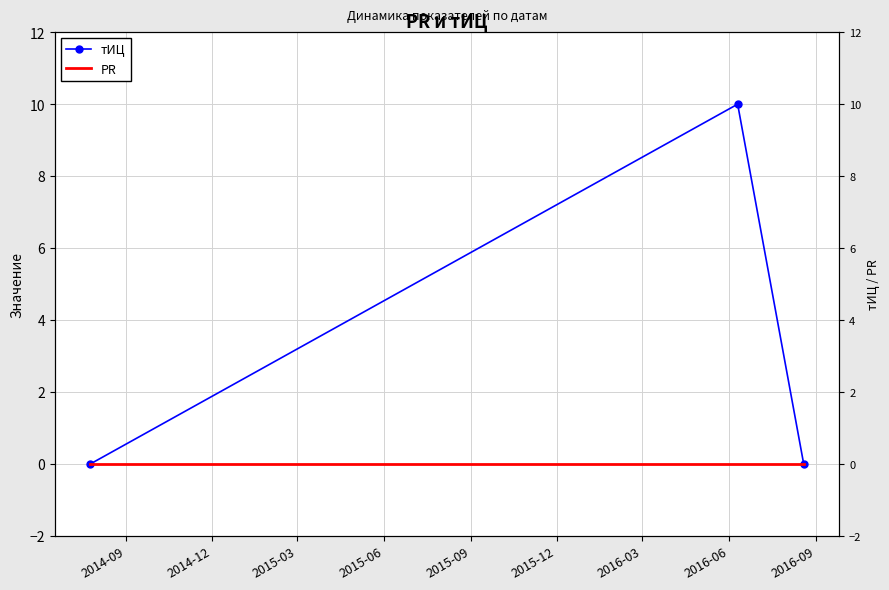

Is this an area chart (filled region under the line)?

No